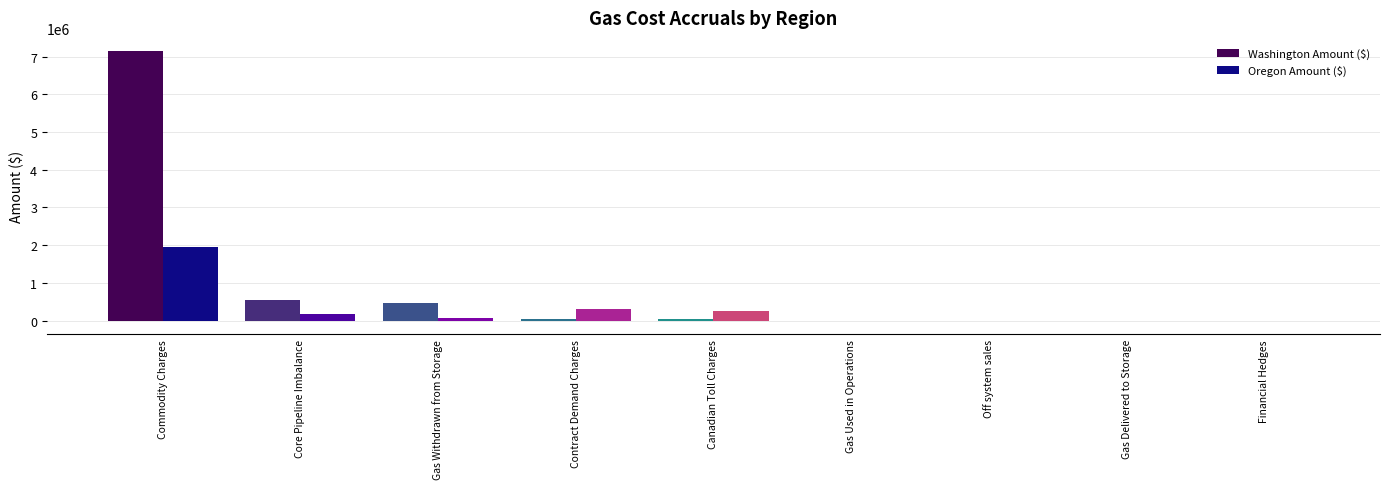

The value of Washington Amount ($) at Commodity Charges is 3305405.2. True or false?

False